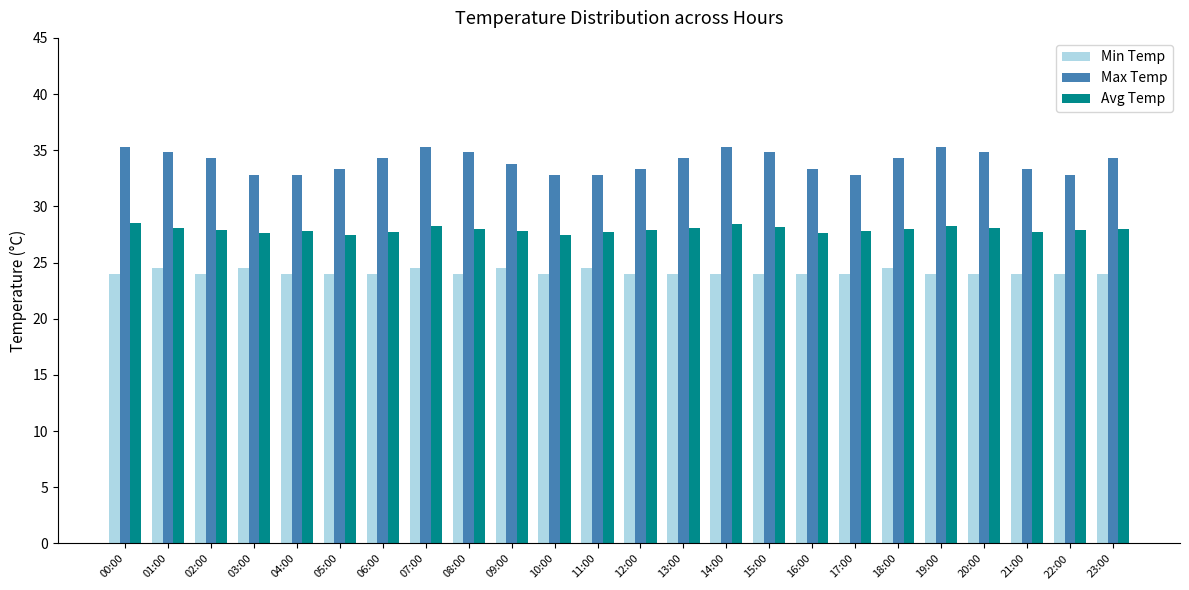

How many data points in Max Temp are above 34?

13